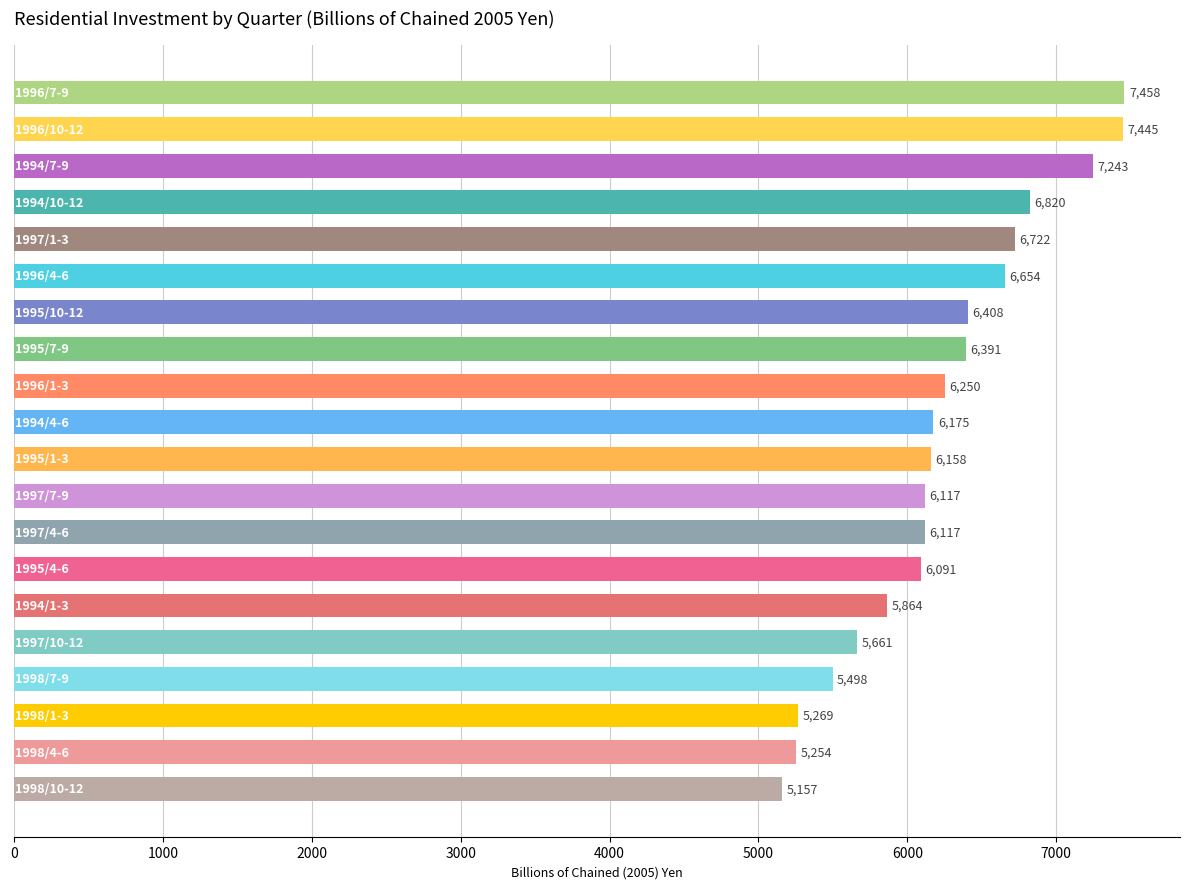

What is the value of the 17th bar from the top?

5497.8